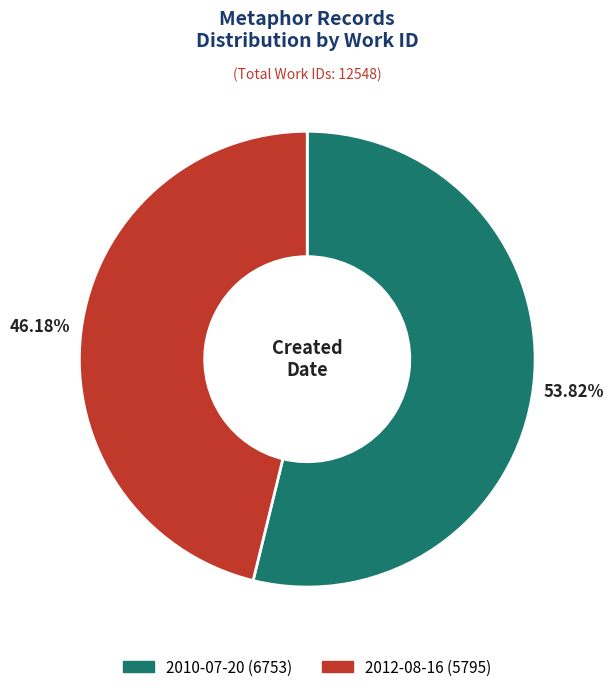

Do 2012-08-16 and 2010-07-20 together represent more than half of the pie?

Yes